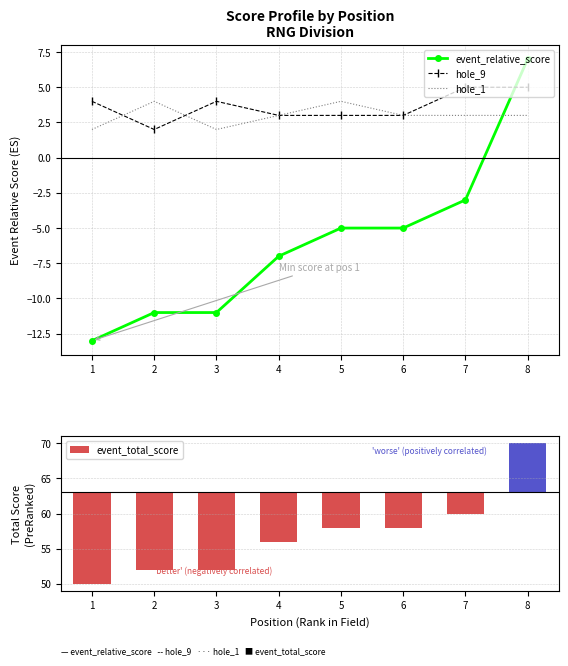

What is the highest value of the hole_9 series?

5